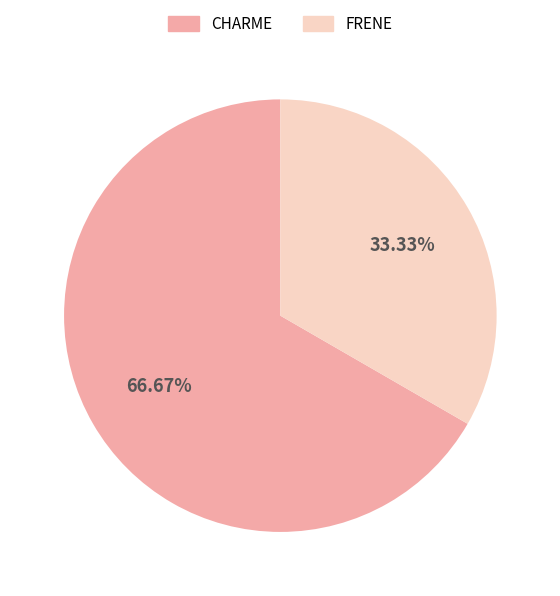

Count the number of slices in the pie.

2